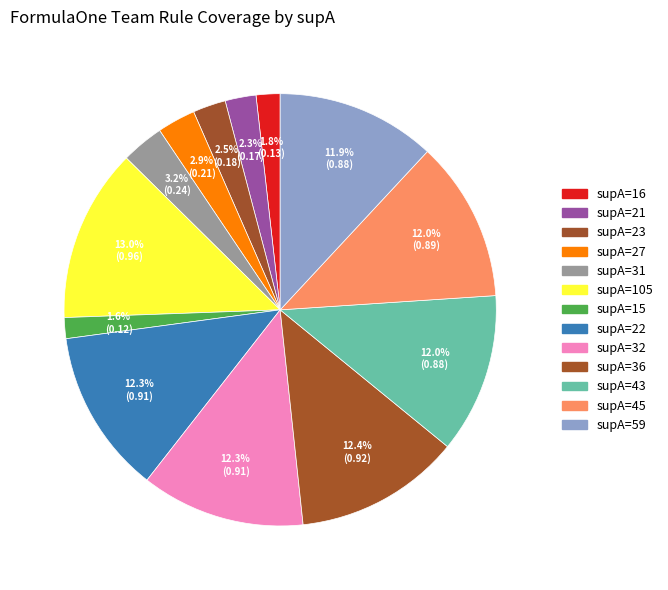

What is the smallest slice in the pie chart?

15